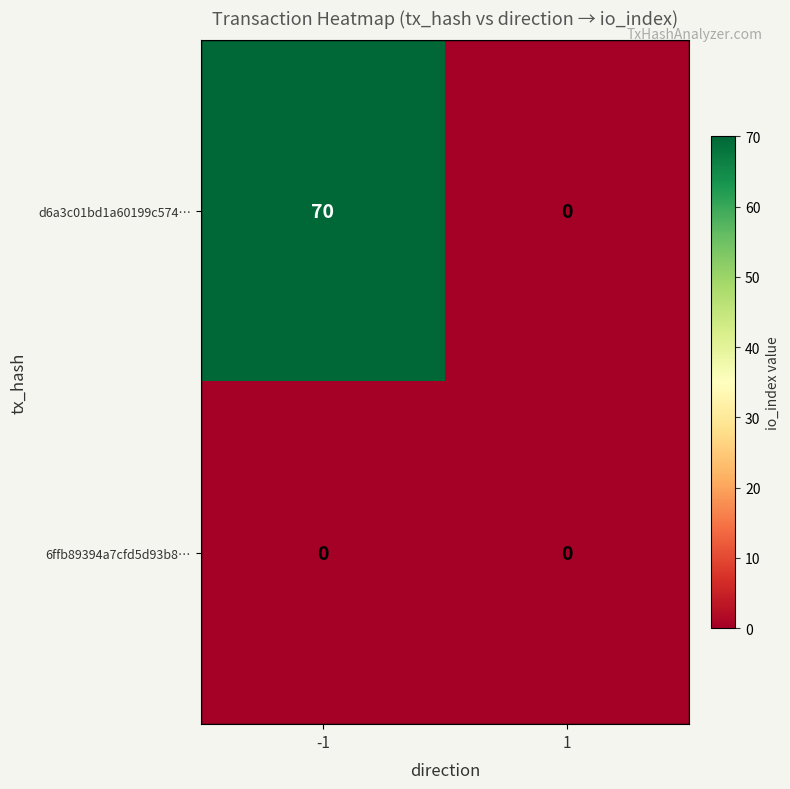

Which series changed the most between -1 and 1?

d6a3c01bd1a60199c574…